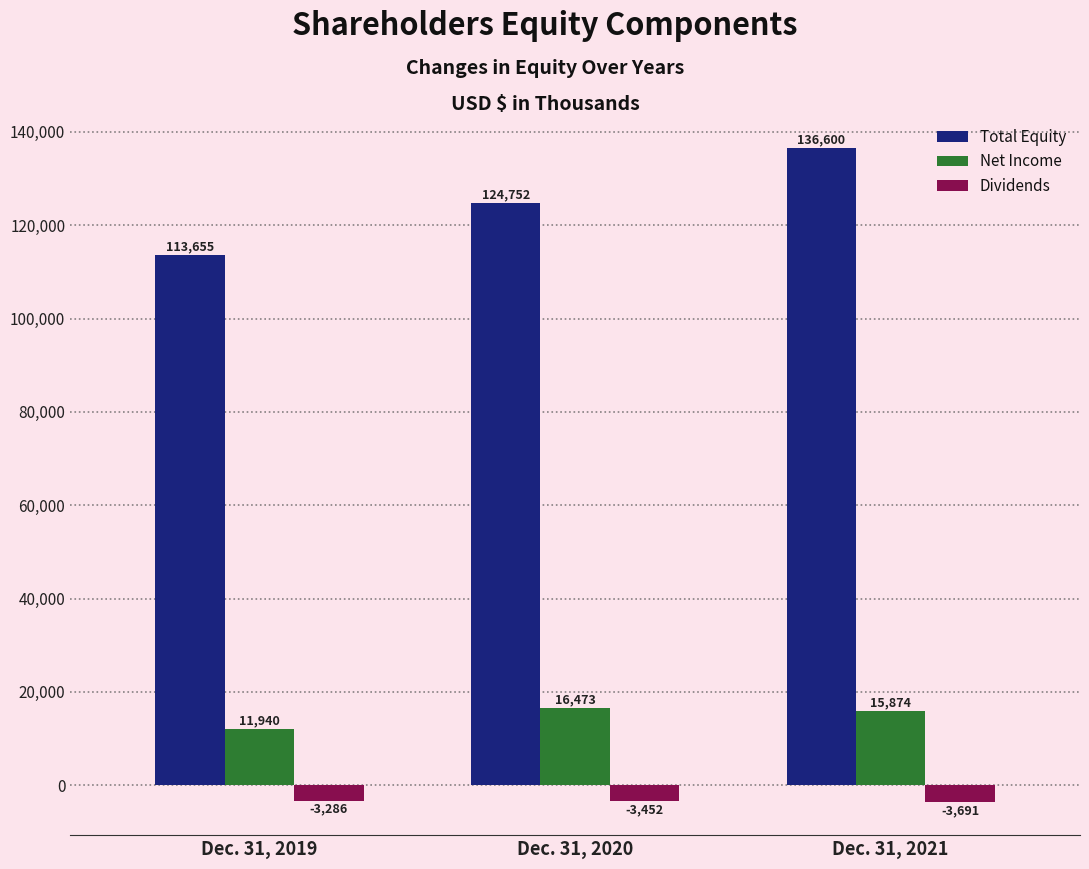

What is the sum of all Dividends values?

-10429